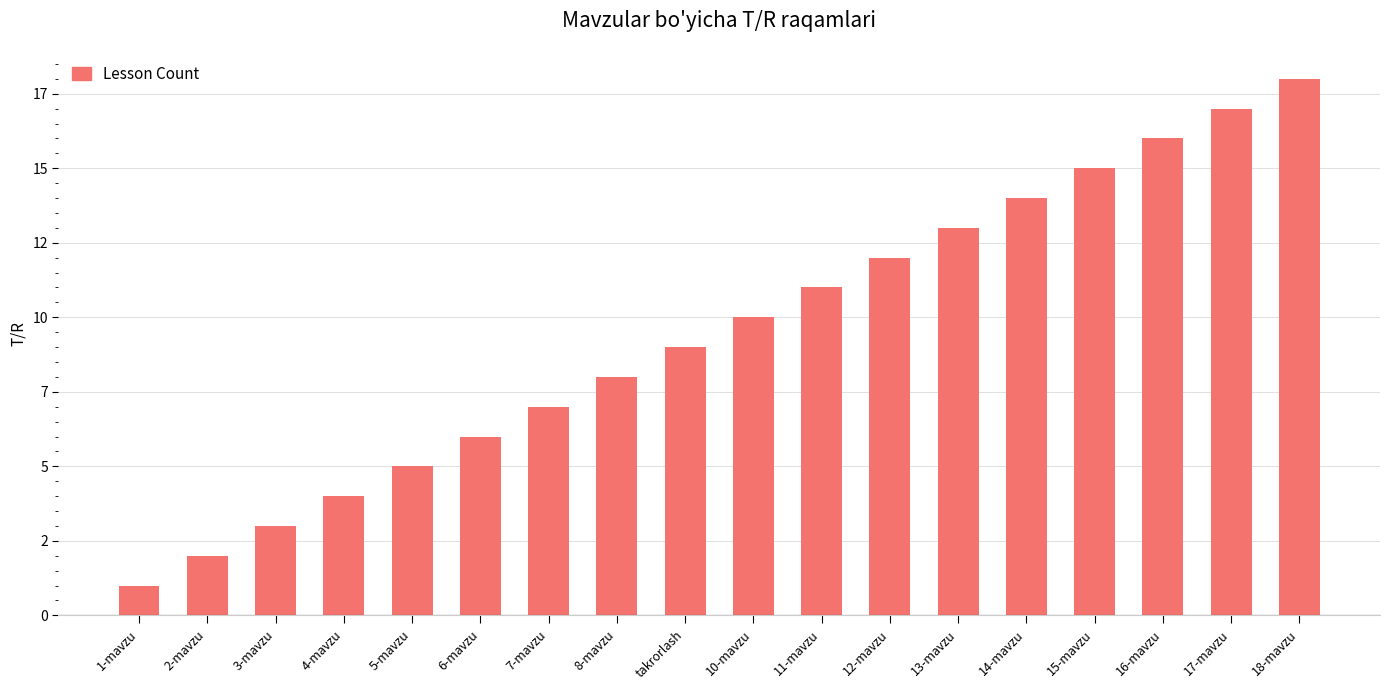

Are the bars grouped side by side (vs. stacked)?

No